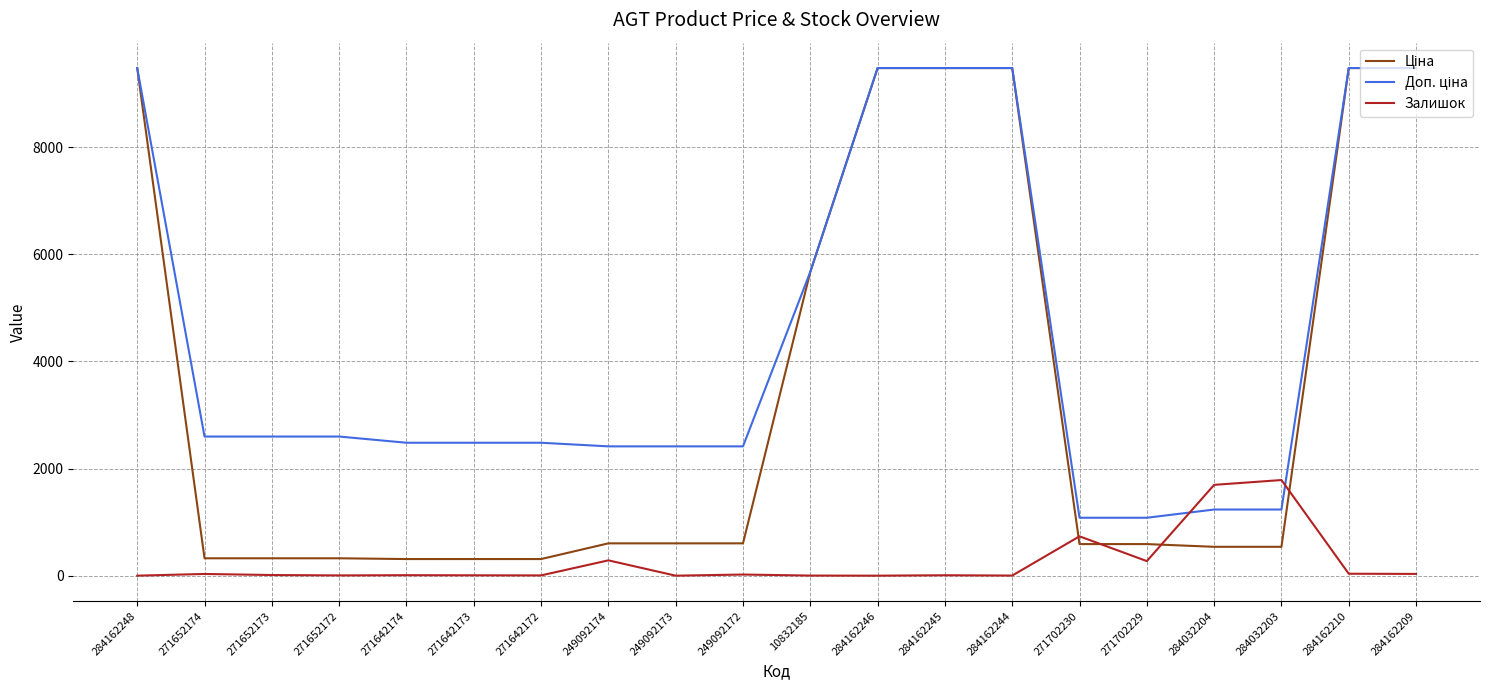

What is the total value across all series at 271702230?

2406.6